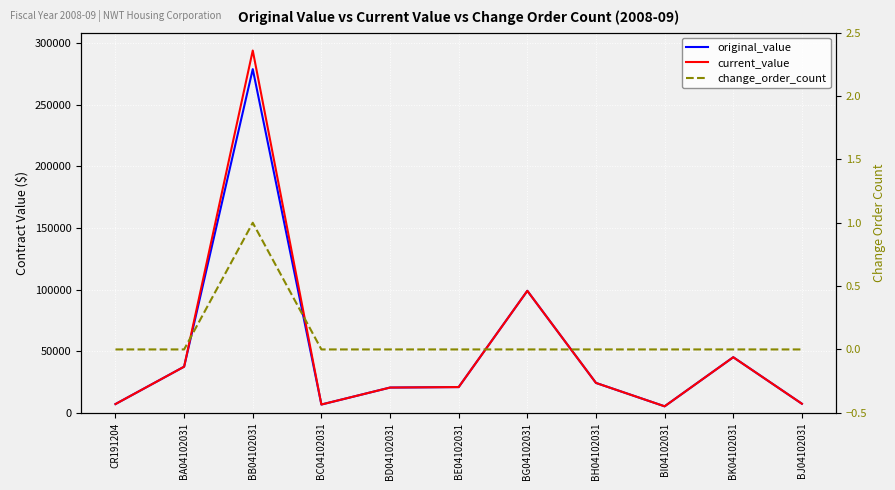

At BJ04102031, list the series in order from smallest to largest.

change_order_count, original_value, current_value